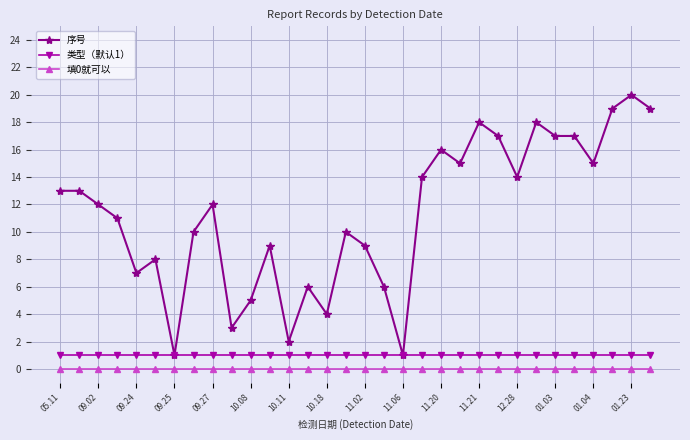

What are all the series names shown in the legend?

序号, 类型（默认1）, 填0就可以